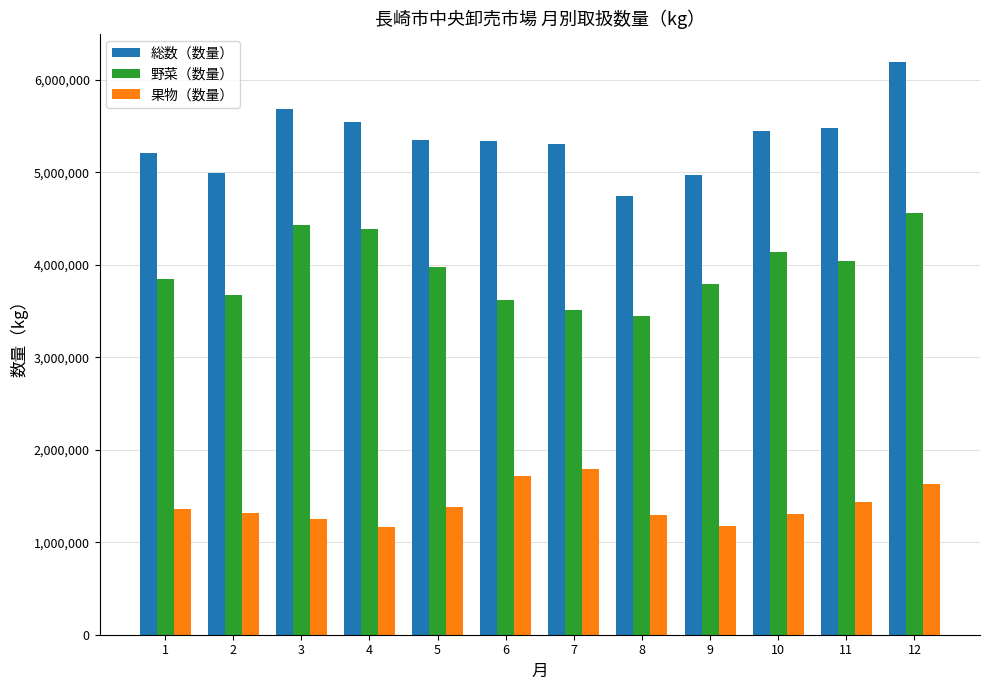

What is the value of the 野菜（数量） bar at the 11th from the left?

4045734